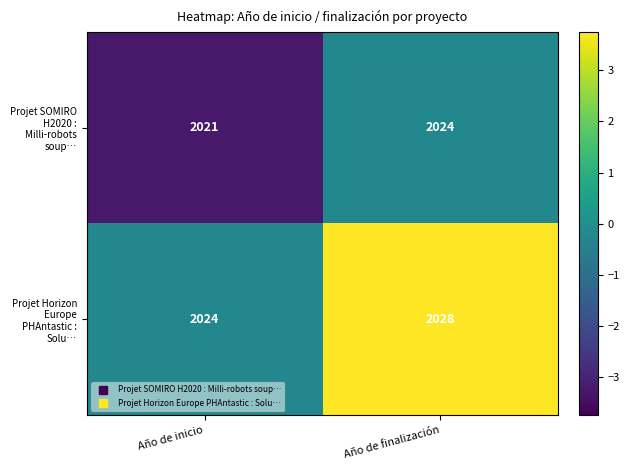

Is it true that Projet SOMIRO H2020 : Milli-robots soup… equals 2024 at Año de finalización?

True